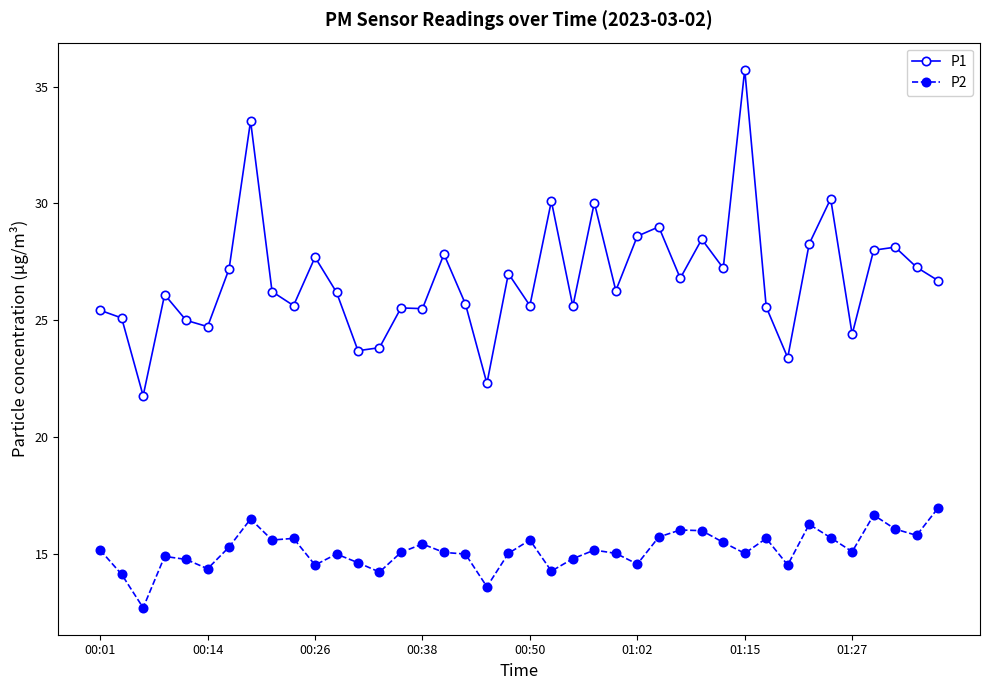

True or false: P2 and P1 cross at least once.

False